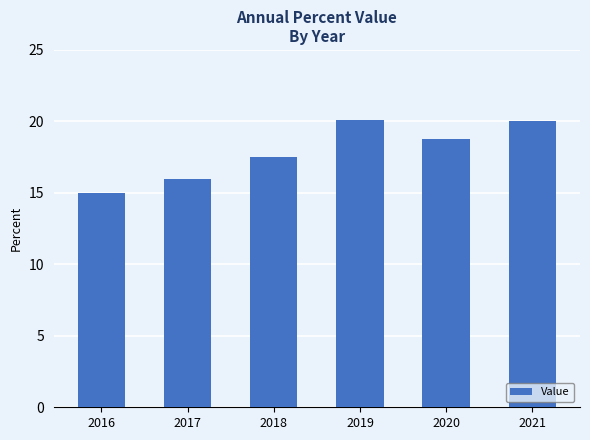

What is the difference between the second highest and second lowest values?

4.0